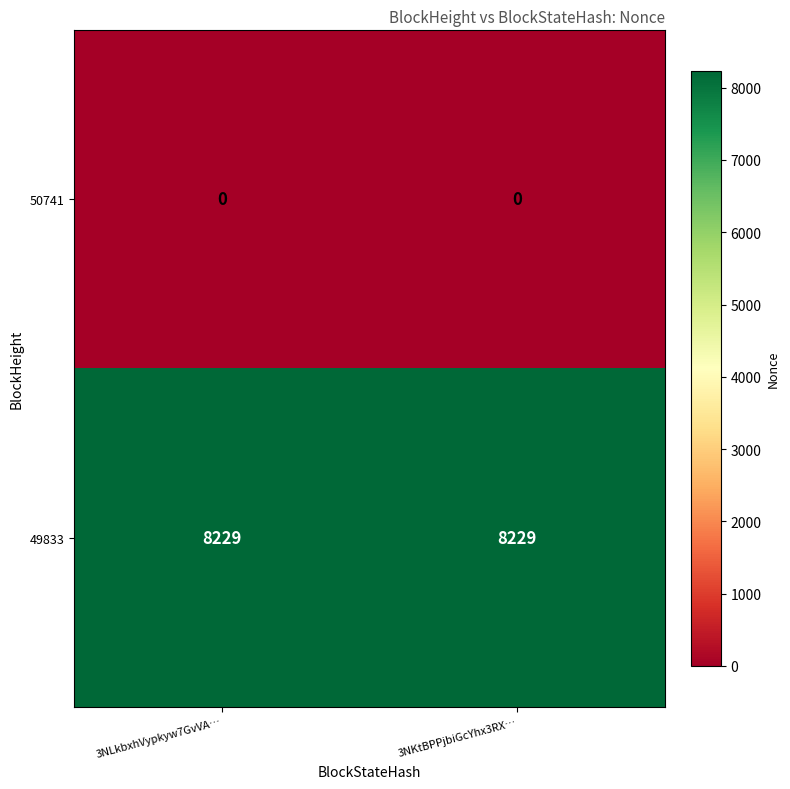

Reading left to right, transcribe all the data shown in this chart.

50741: 3NLkbxhVypkyw7GvVA…=0	3NKtBPPjbiGcYhx3RX…=0
49833: 3NLkbxhVypkyw7GvVA…=8229	3NKtBPPjbiGcYhx3RX…=8229